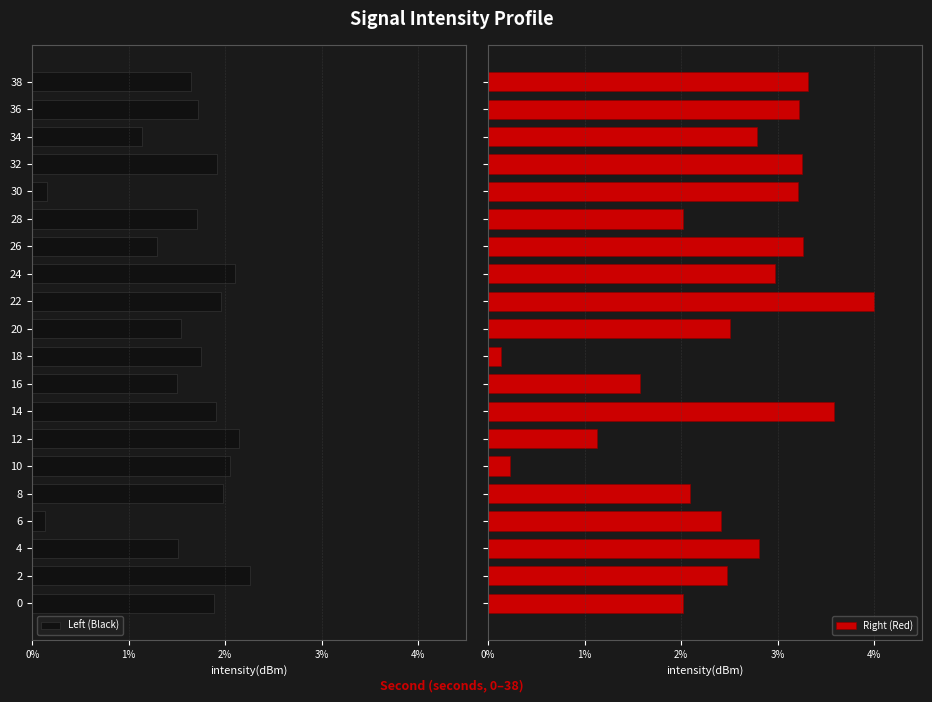

Which series has the largest range (max minus min)?

Right (Red)